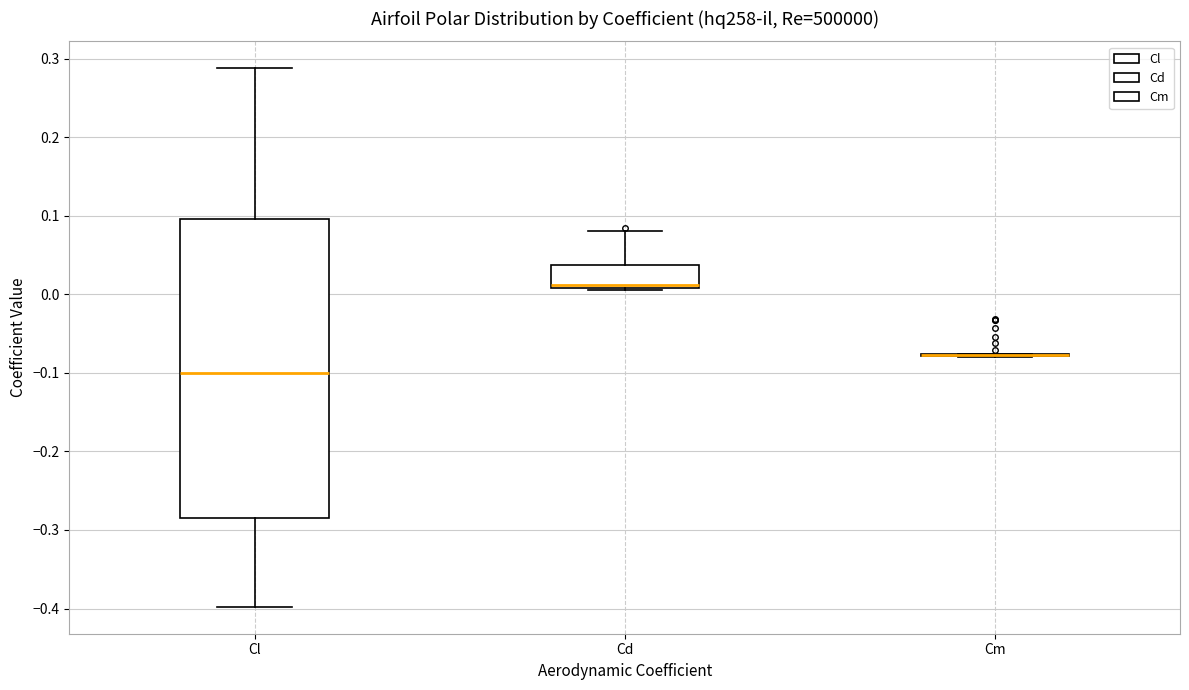

Which box is the tallest, from its lower edge to its upper edge?

Cl